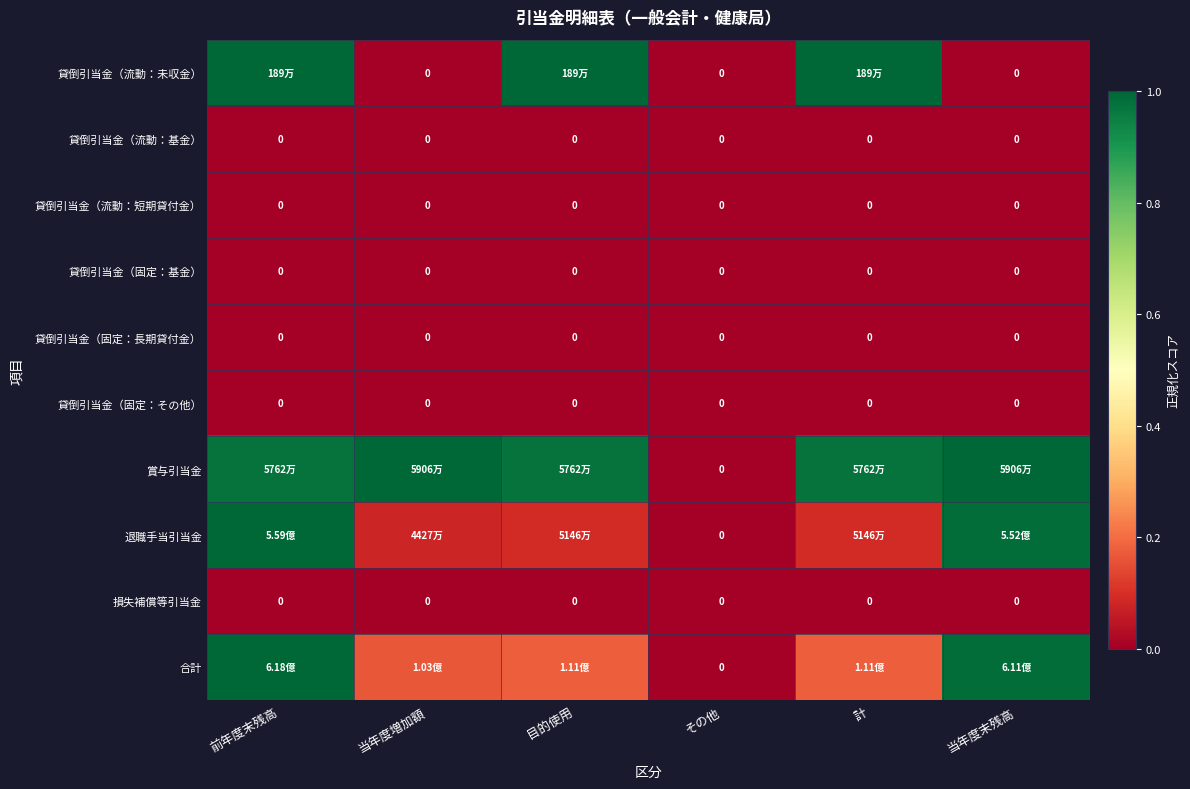

The 退職手当引当金 series shows 0.1 at 目的使用. True or false?

True